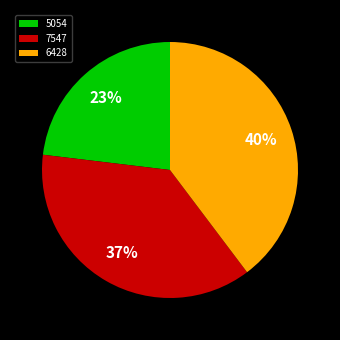

How many slices are in this pie chart?

3